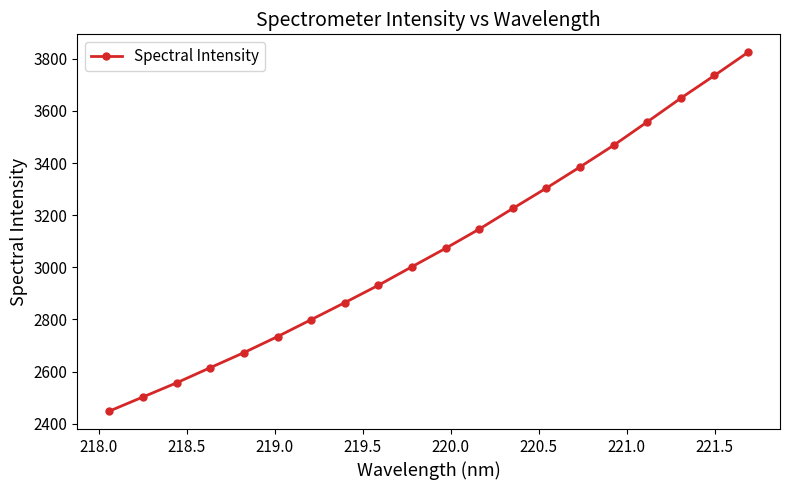

What is the value of the 5th point from the left?

2672.5